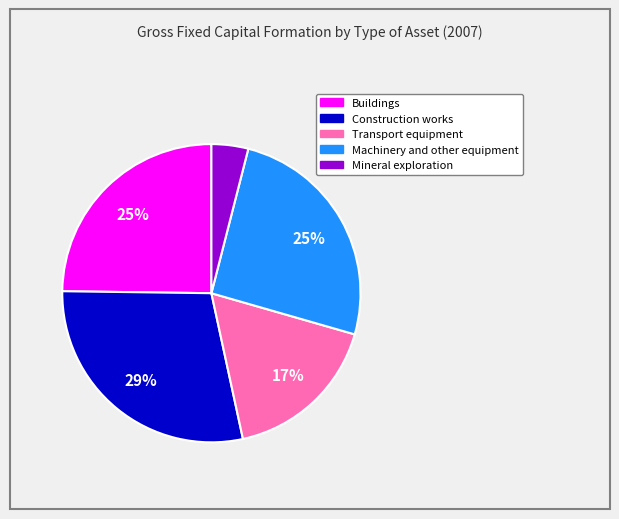

Which has a higher value, Transport equipment or Construction works?

Construction works